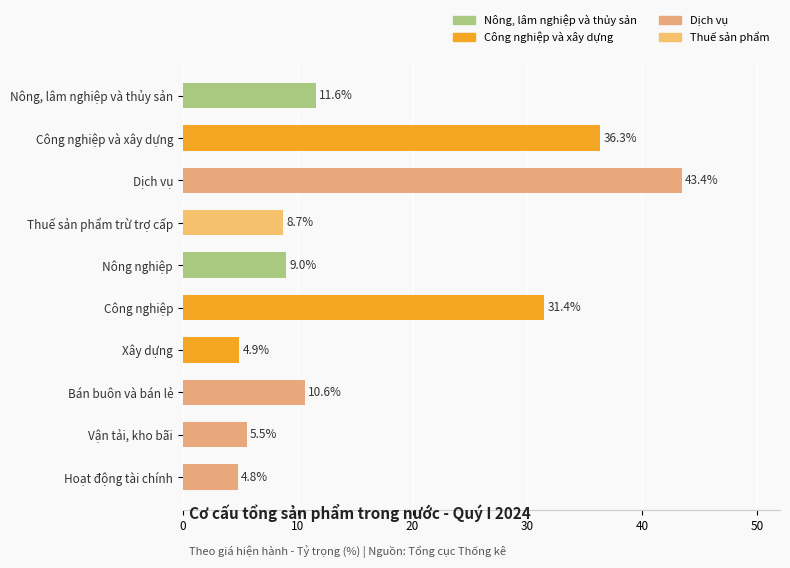

What is the difference between the values at Dịch vụ and Công nghiệp và xây dựng?

7.1